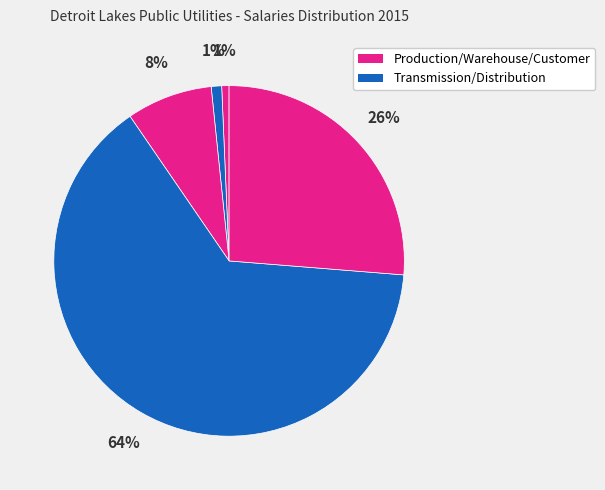

Count the number of slices in the pie.

5